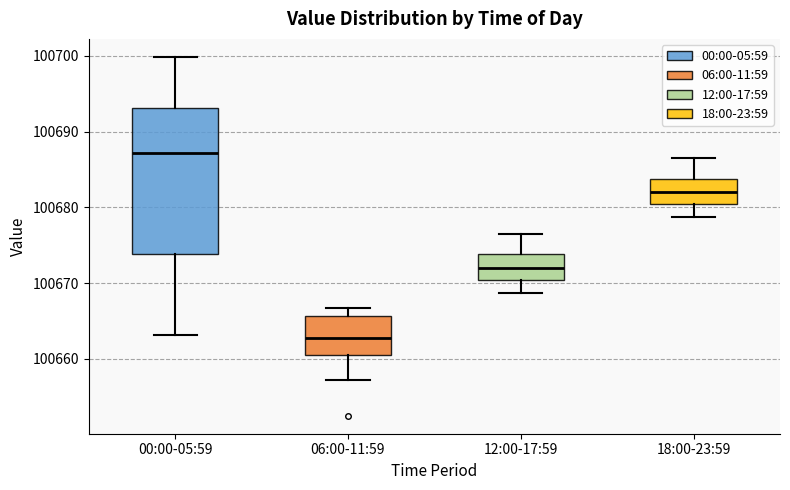

Reading left to right, read every box against the y-axis: the position of its median line, the range the box covers, and the ends of its whiskers. The values are not printed on the chart, so give them approximately, as read against the axis.

00:00-05:59: median 100687, box 100674 to 100693, whiskers 100663 to 100700
06:00-11:59: median 100663, box 100661 to 100666, whiskers 100657 to 100667
12:00-17:59: median 100672, box 100670 to 100674, whiskers 100669 to 100677
18:00-23:59: median 100682, box 100680 to 100684, whiskers 100679 to 100687